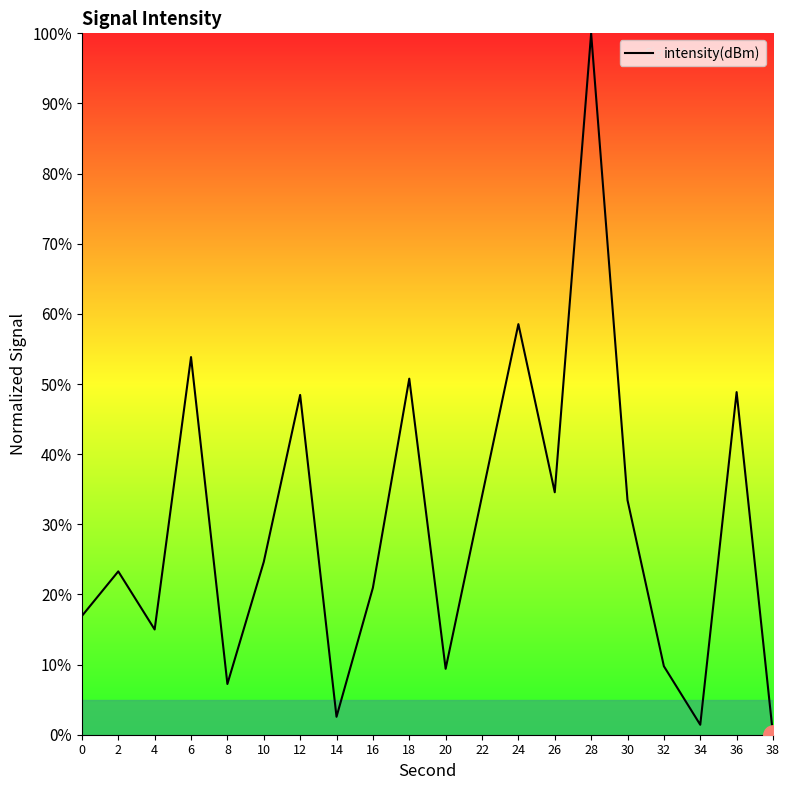

How many interior local peaks (higher than both neighbors) does the data have?

7